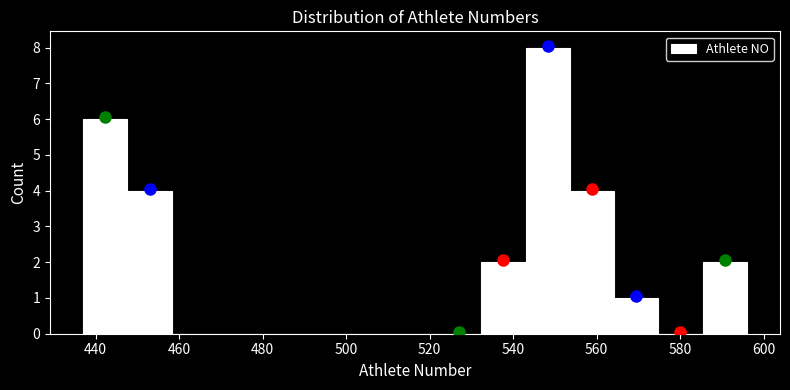

Reading left to right, list every bar in this chart as the range it spans on the x-axis followed by its height. Neither the bar edges nor the heights are printed on the chart, so give them approximately, as read against the axes.

437.0 to 447.6: 6
447.6 to 458.2: 4
458.2 to 468.8: 0
468.8 to 479.4: 0
479.4 to 490.0: 0
490.0 to 500.6: 0
500.6 to 511.2: 0
511.2 to 521.8: 0
521.8 to 532.4: 0
532.4 to 543.0: 2
543.0 to 553.6: 8
553.6 to 564.2: 4
564.2 to 574.8: 1
574.8 to 585.4: 0
585.4 to 596.0: 2